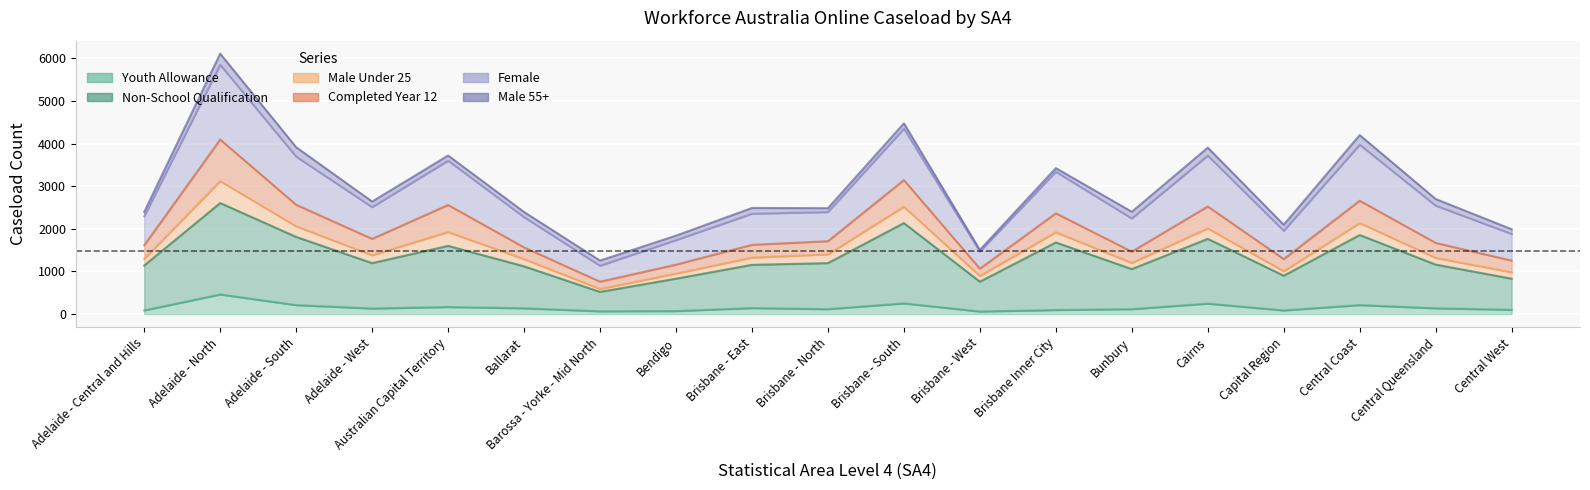

Which series has the largest total across all categories?

Female